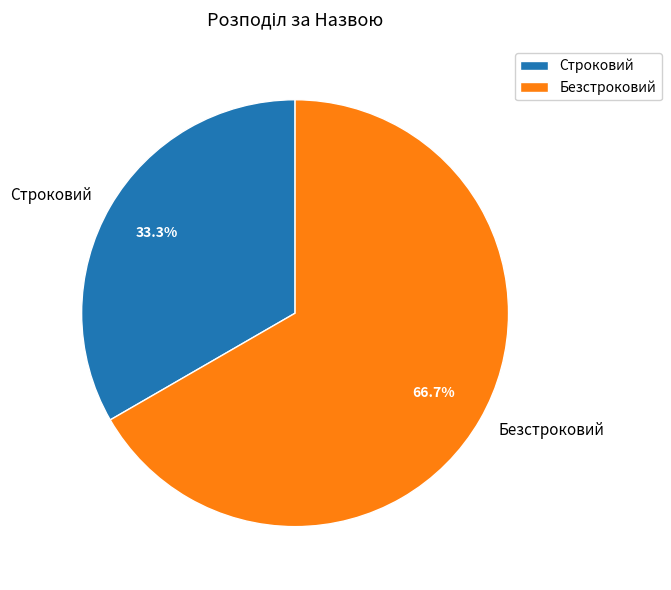

Rank the categories by value from lowest to highest.

Строковий, Безстроковий